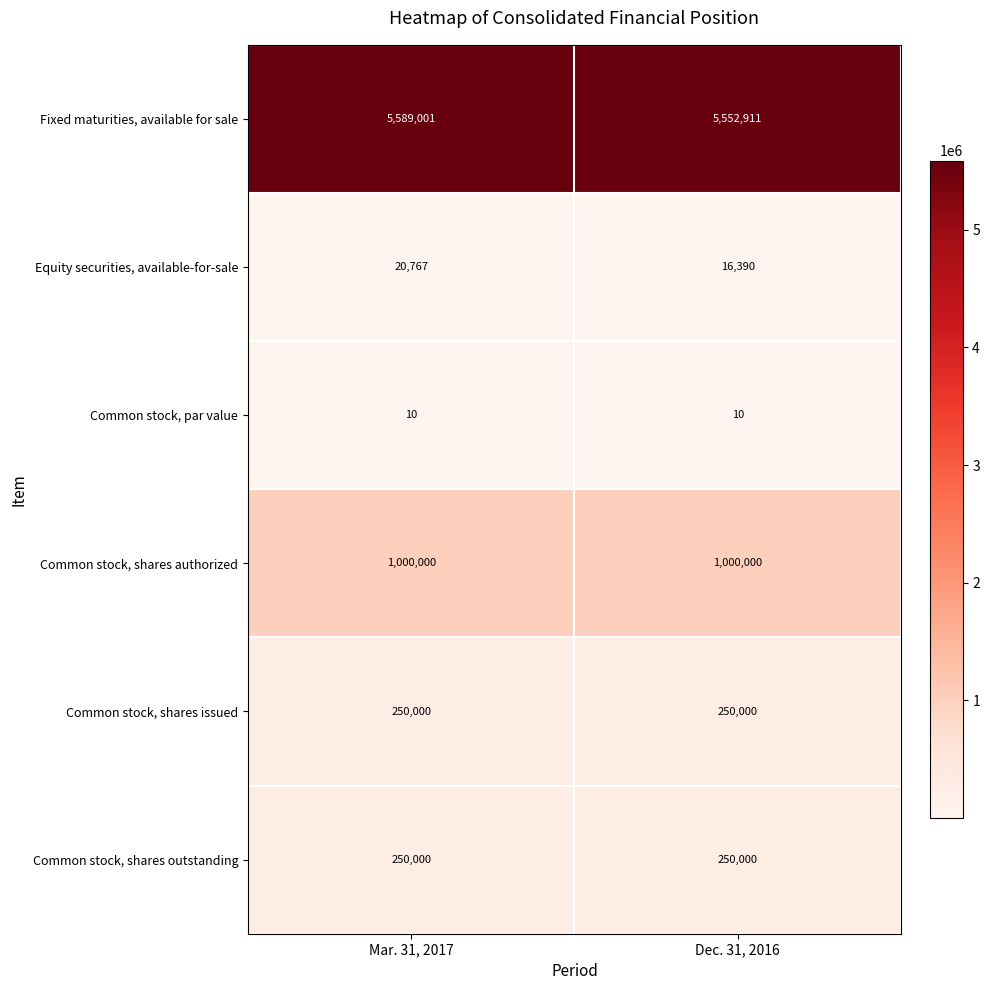

The value of Common stock, shares authorized at Dec. 31, 2016 is 1731056. True or false?

False